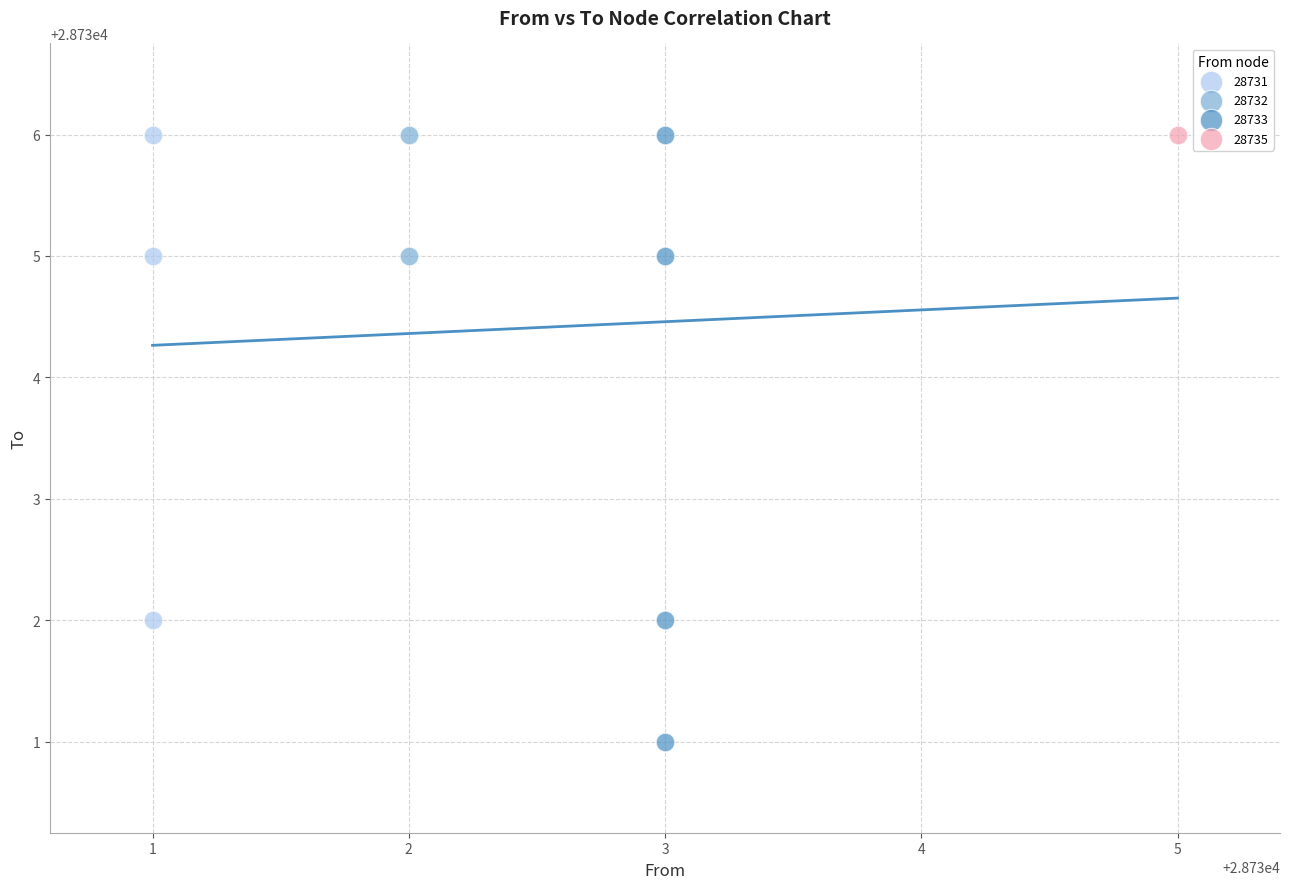

What are all the series names shown in the legend?

28731, 28732, 28733, 28735